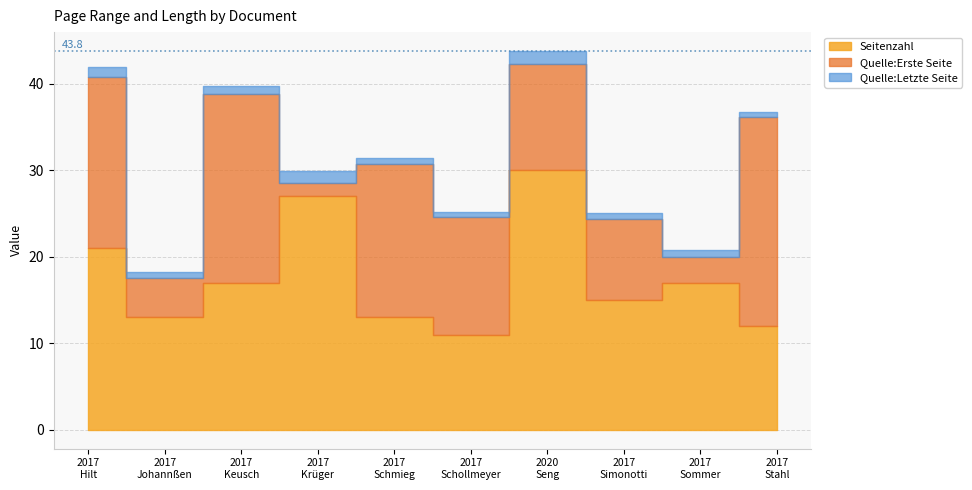

Which series has the largest total across all categories?

Quelle:Letzte Seite